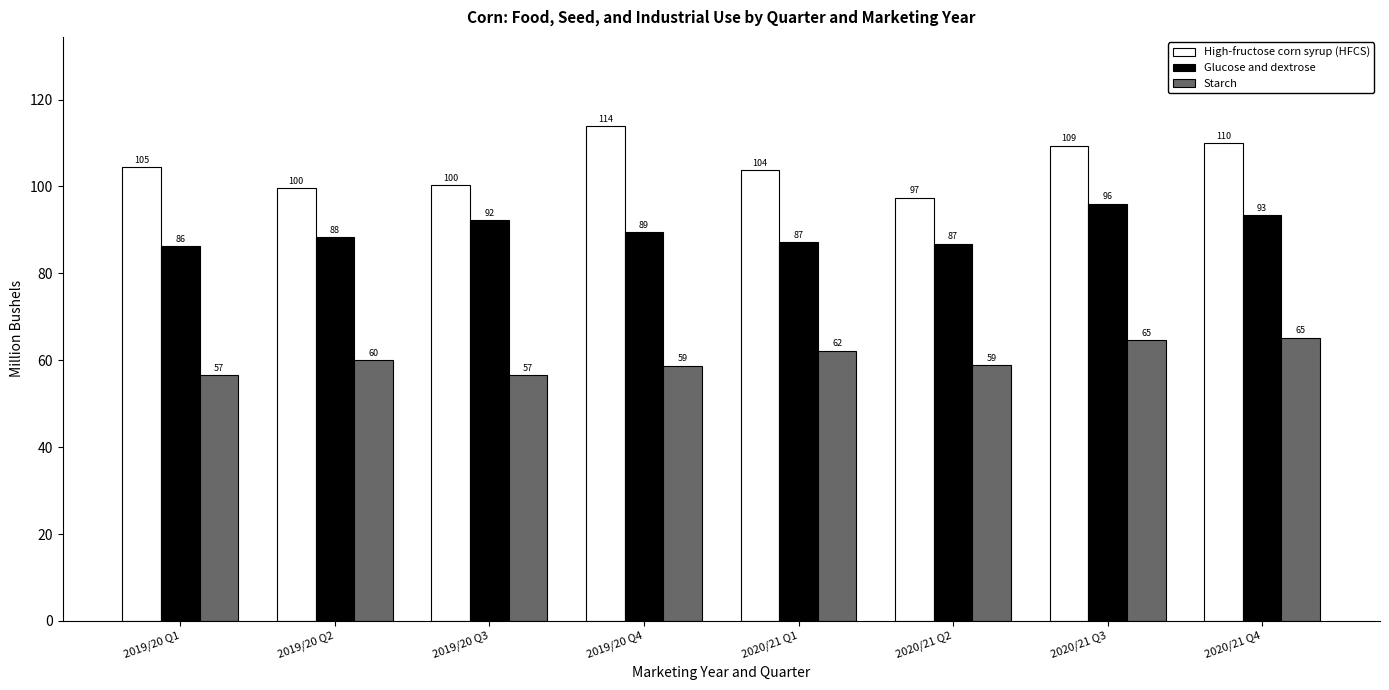

What is the smallest value displayed?

56.6